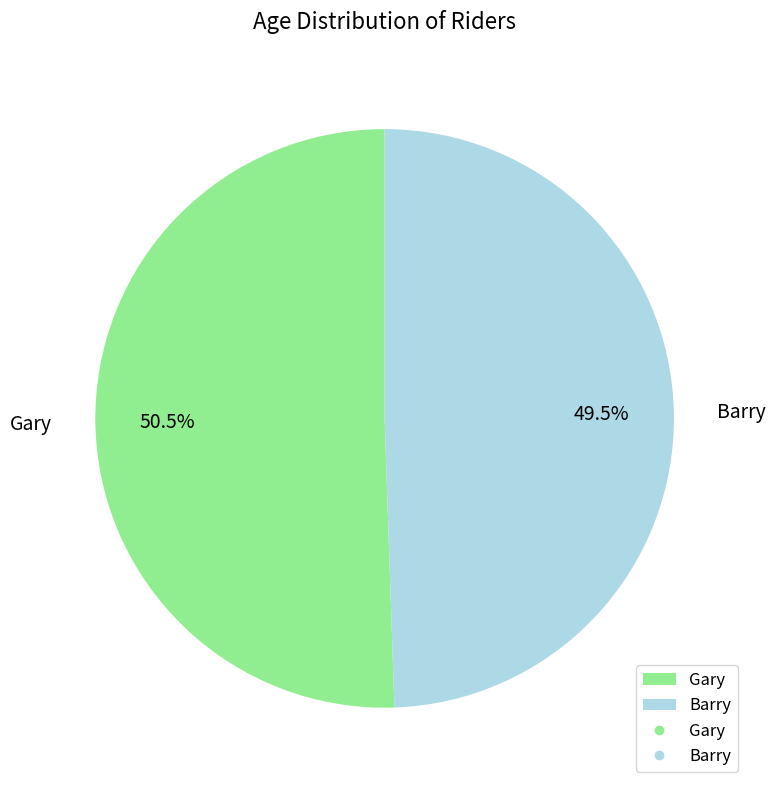

Between Barry and Gary, which is larger?

Gary